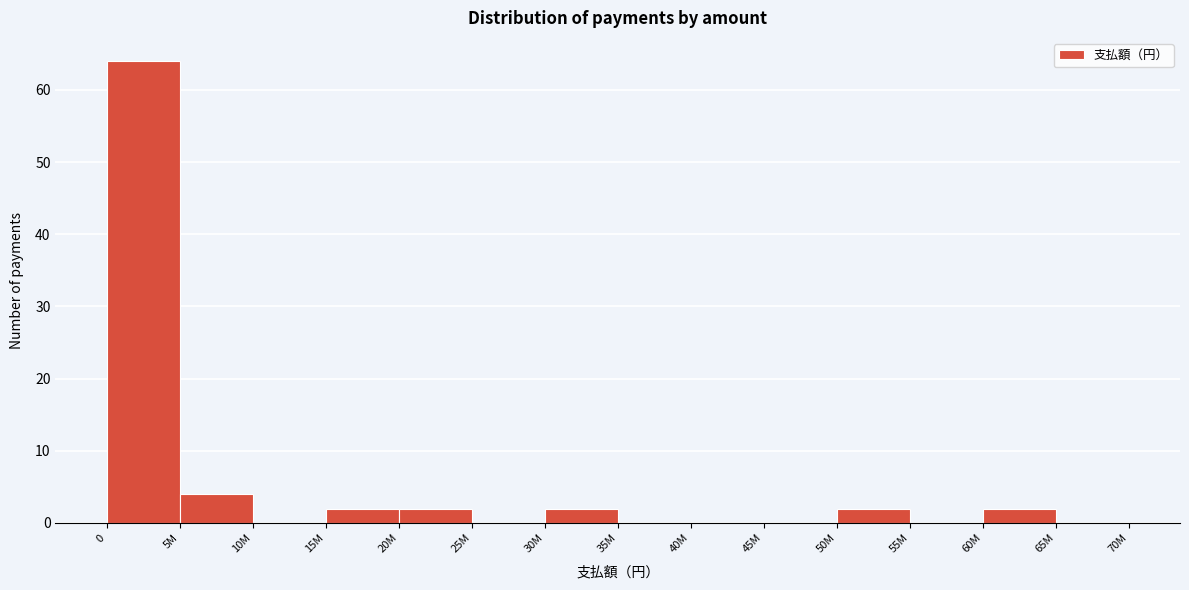

Reading left to right, list all the values displayed in this chart.

0=64	5M=4	10M=0	15M=2	20M=2	25M=0	30M=2	35M=0	40M=0	45M=0	50M=2	55M=0	60M=2	65M=0